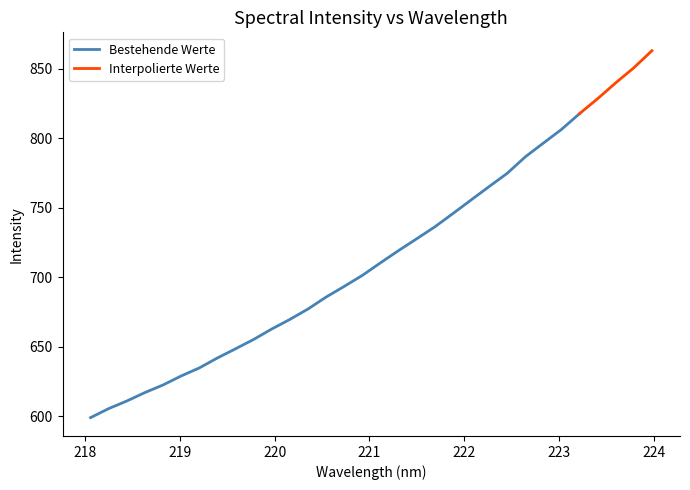

At which category does the chart reach its peak across all series?

223.9802